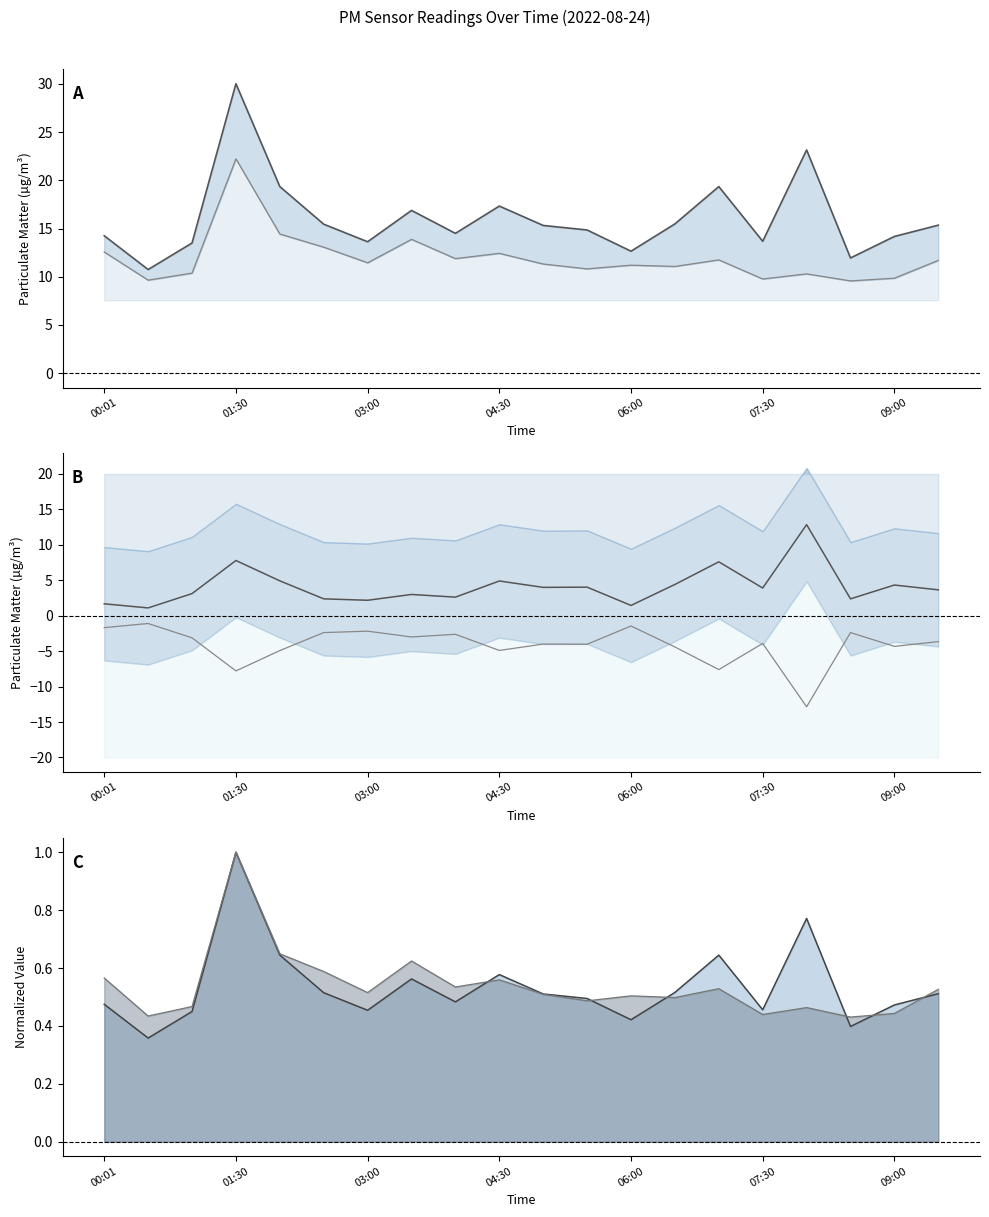

What is the value of the P1 norm point at the 16th from the left?

0.5